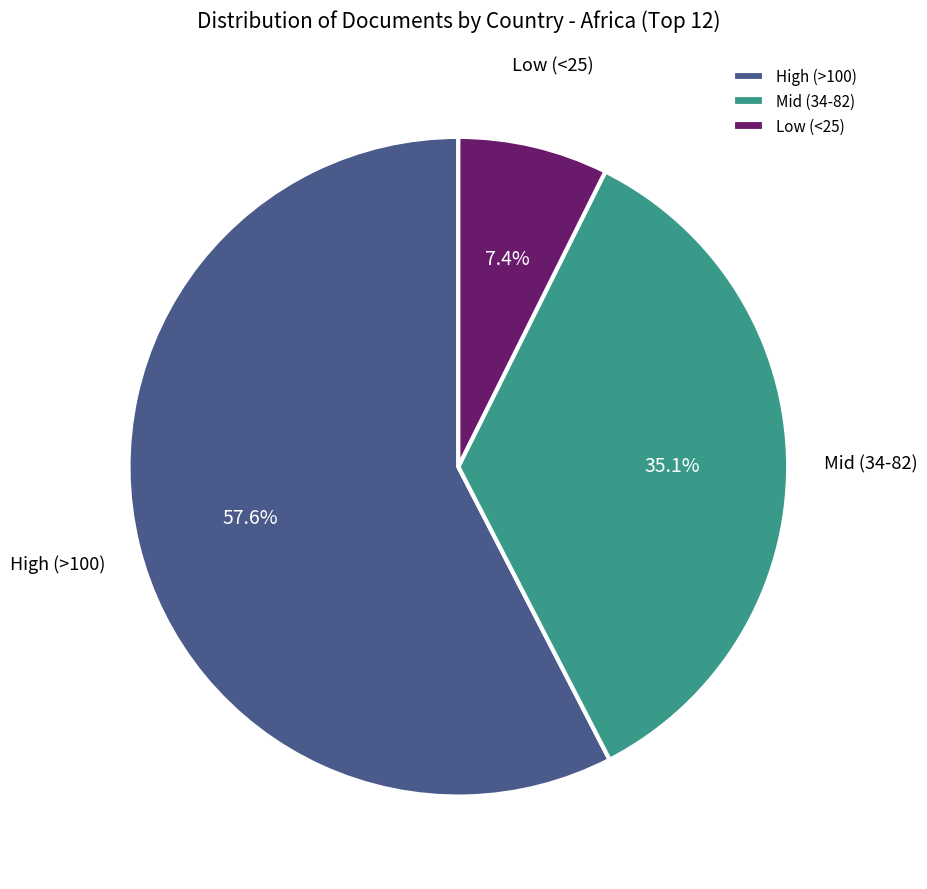

Is there any slice that represents more than half of the pie?

Yes